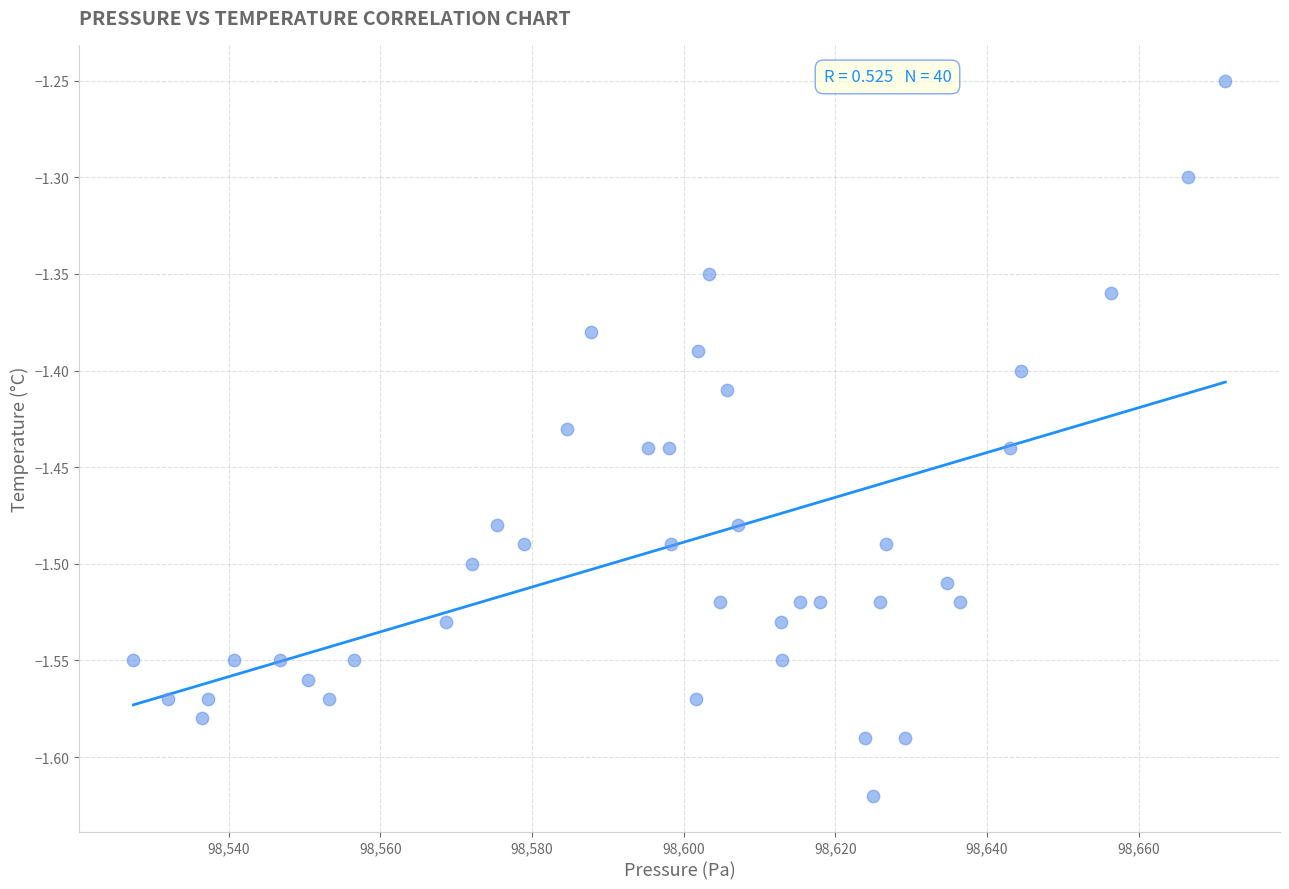

What is the range of X values (max minus min)?

144.0